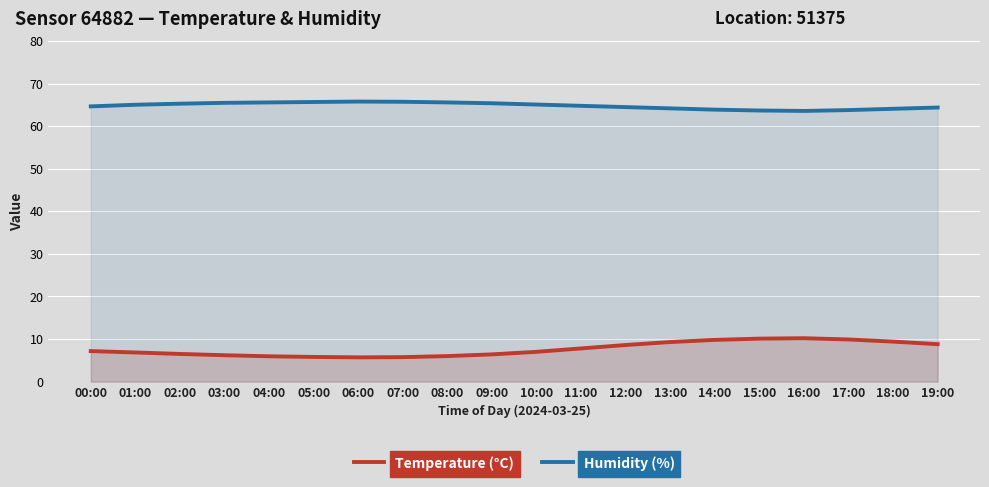

What are all the series names shown in the legend?

Temperature (°C), Humidity (%)